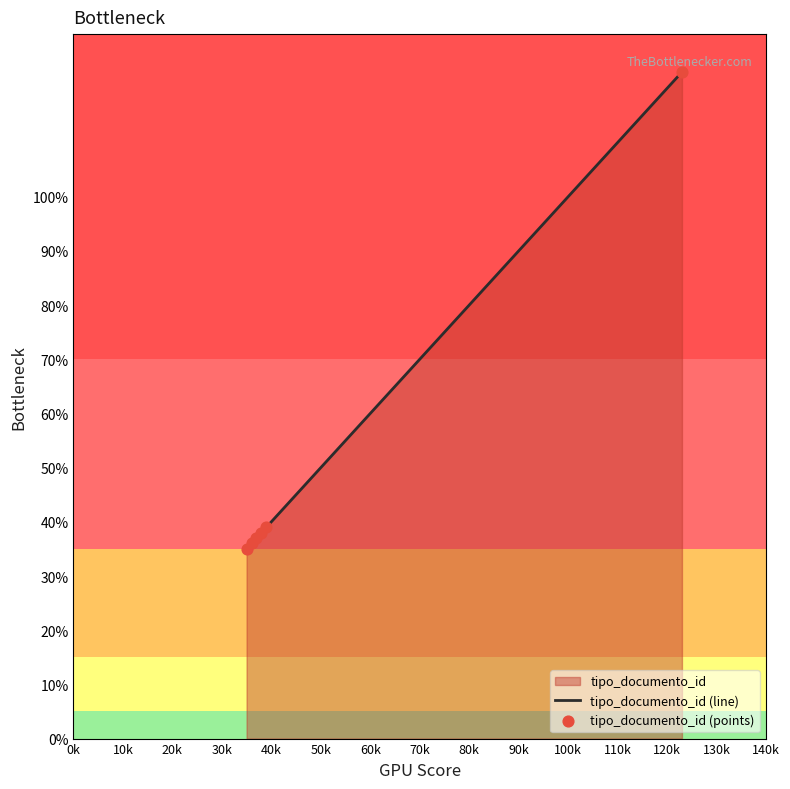

What is the maximum value for tipo_documento_id (line)?

123.0